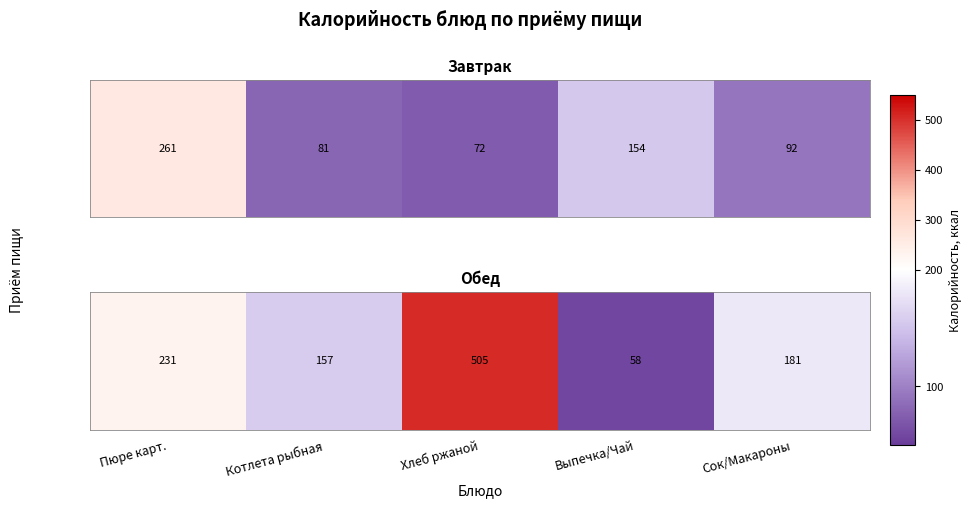

Where is the data nearest to the value 281?

Пюре карт.